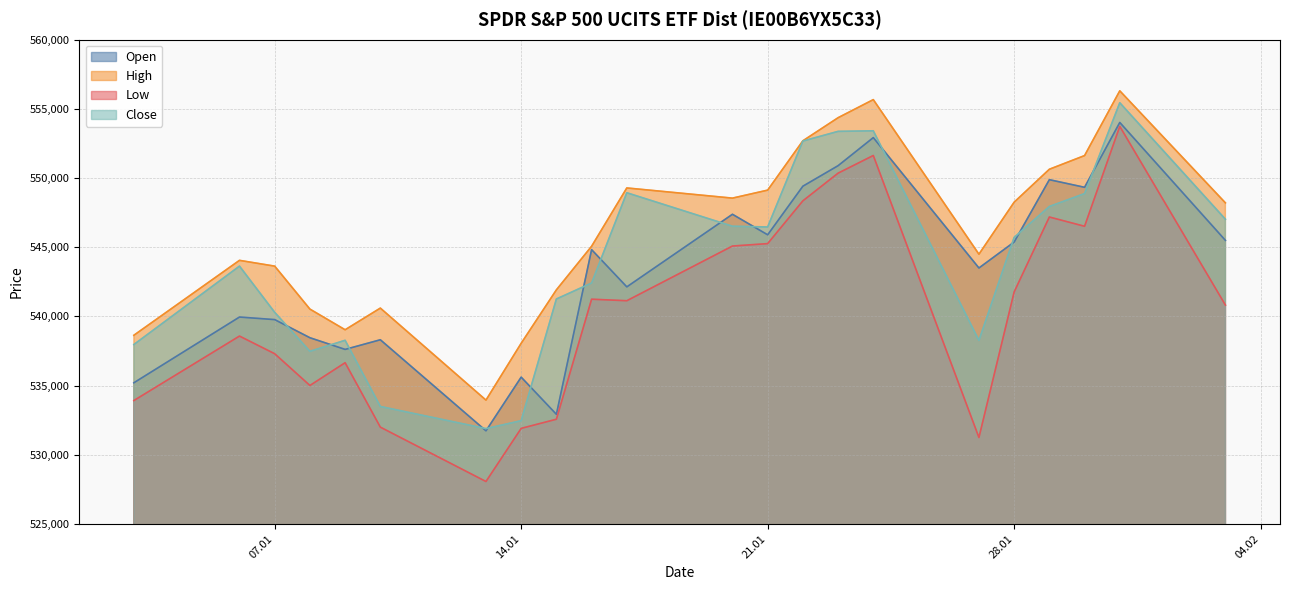

List the series in order of their peak value, highest first.

High, Close, Open, Low